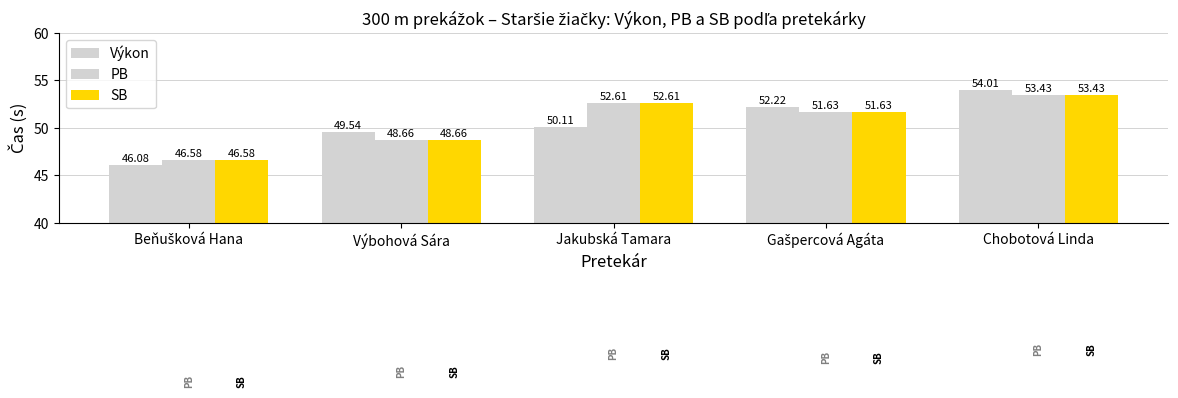

Reading right to left, extract all data points from this chart.

Výkon: Chobotová Linda=54.0	Gašpercová Agáta=52.2	Jakubská Tamara=50.1	Výbohová Sára=49.5	Beňušková Hana=46.1
PB: Chobotová Linda=53.4	Gašpercová Agáta=51.6	Jakubská Tamara=52.6	Výbohová Sára=48.7	Beňušková Hana=46.6
SB: Chobotová Linda=53.4	Gašpercová Agáta=51.6	Jakubská Tamara=52.6	Výbohová Sára=48.7	Beňušková Hana=46.6